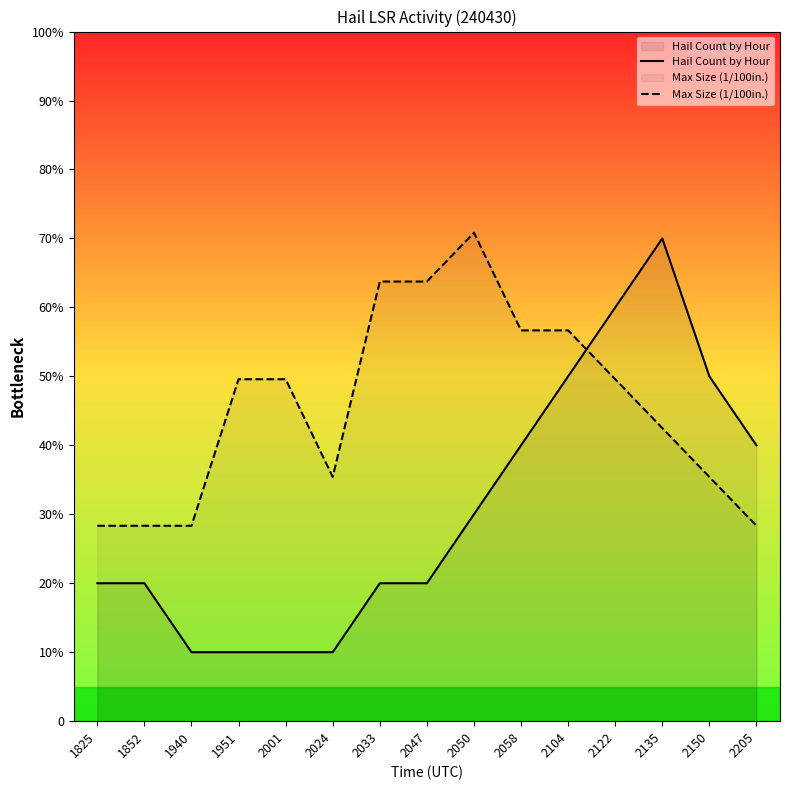

Rank the categories by Hail Count by Hour value from lowest to highest.

1940, 1951, 2001, 2024, 1825, 1852, 2033, 2047, 2050, 2058, 2205, 2104, 2150, 2122, 2135